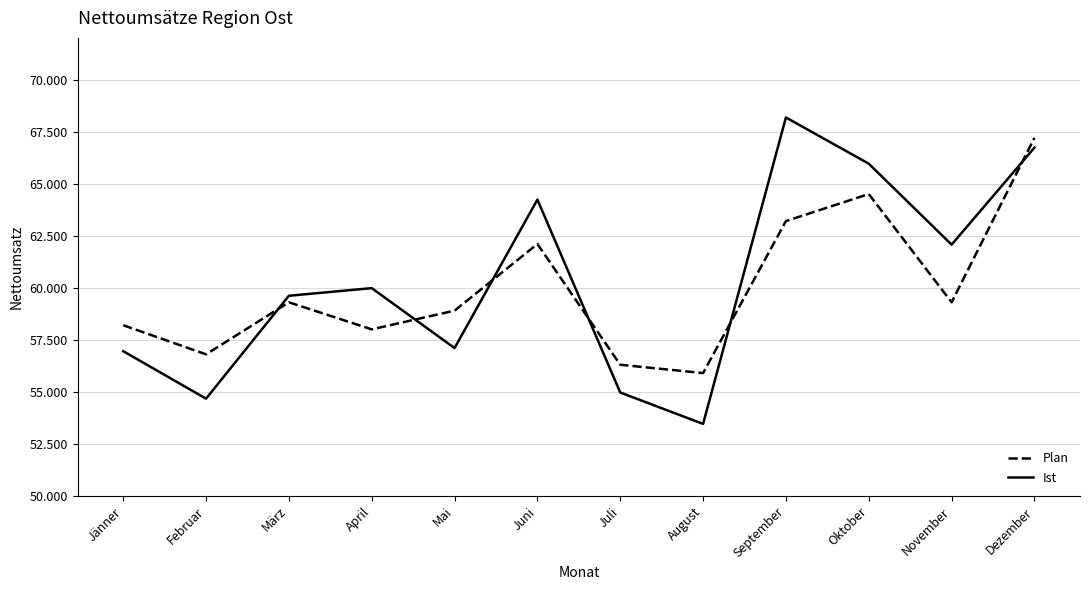

What is the spread (max minus min) of values at April?

1980